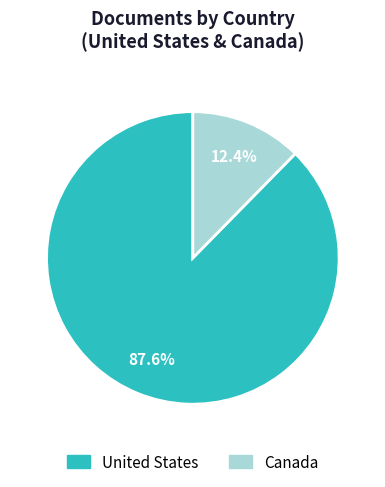

True or false: Canada accounts for 12% of the total.

True